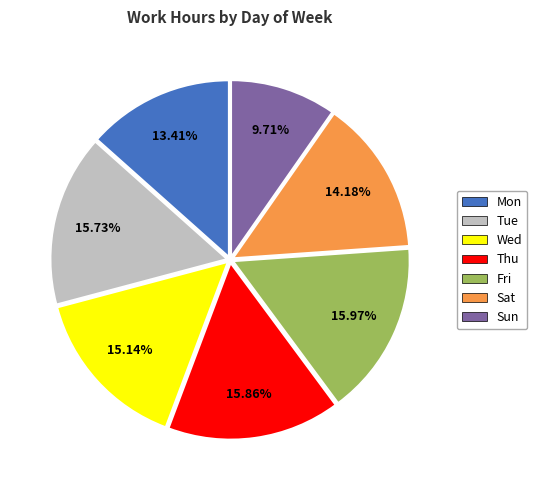

Does Fri represent more than half of the total?

No